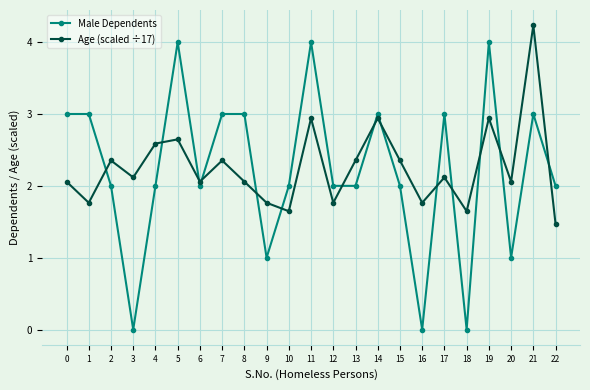

Between 5 and 18, which series saw the biggest shift?

Male Dependents